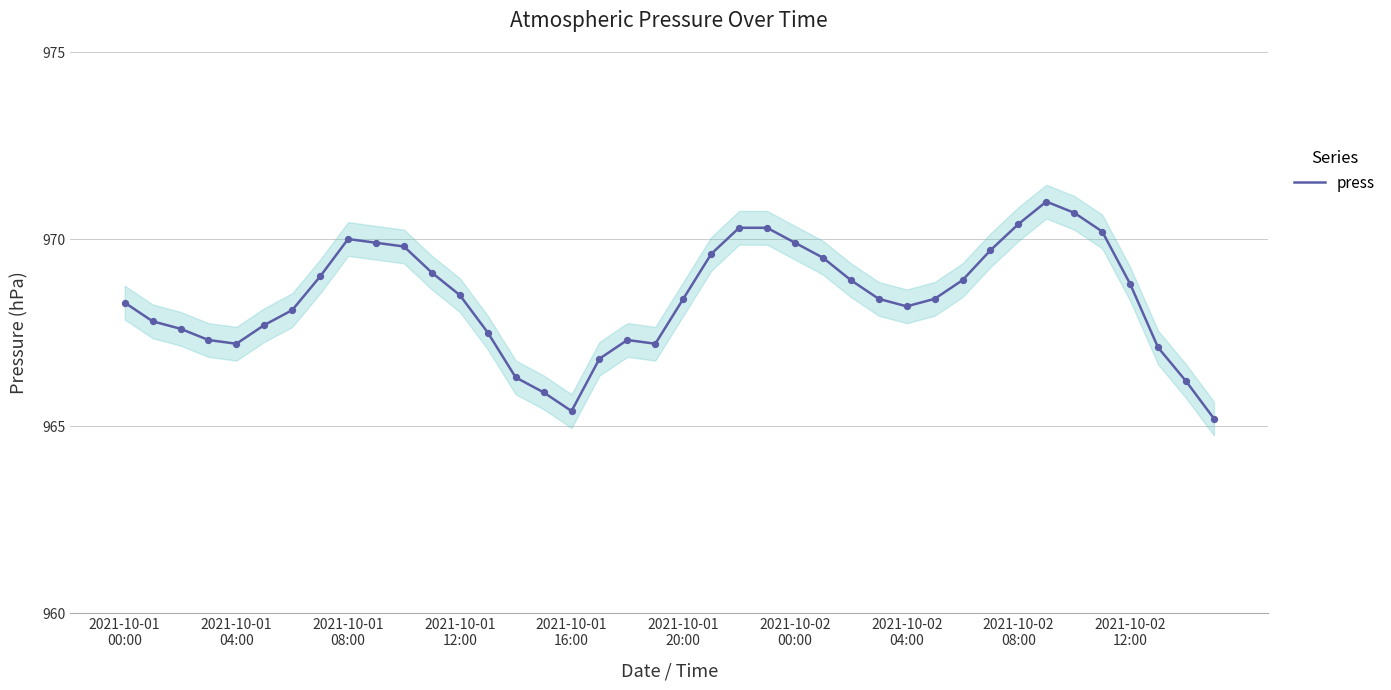

What is the lowest value of the press series?

965.2